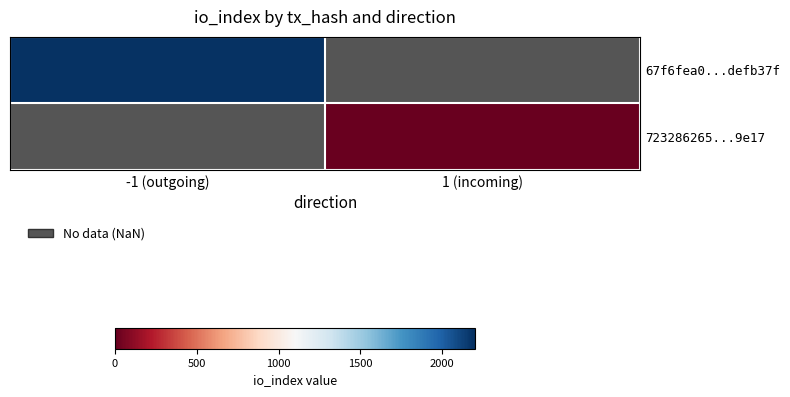

Between 1 (incoming) and -1 (outgoing), which is larger?

-1 (outgoing)